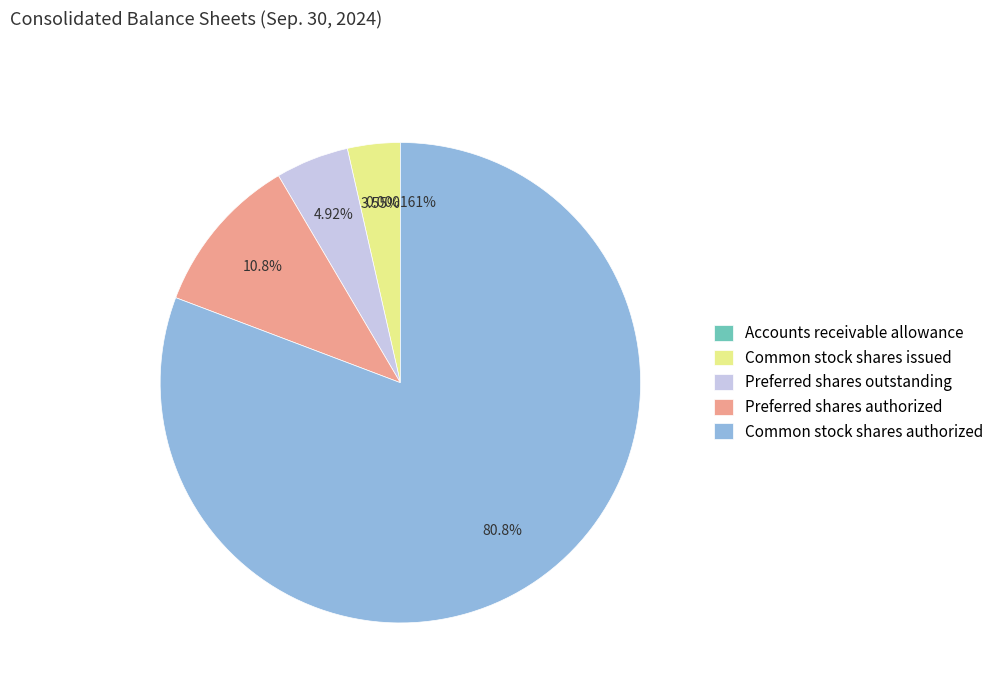

Combined, do Common stock shares issued and Preferred shares outstanding account for over 50%?

No